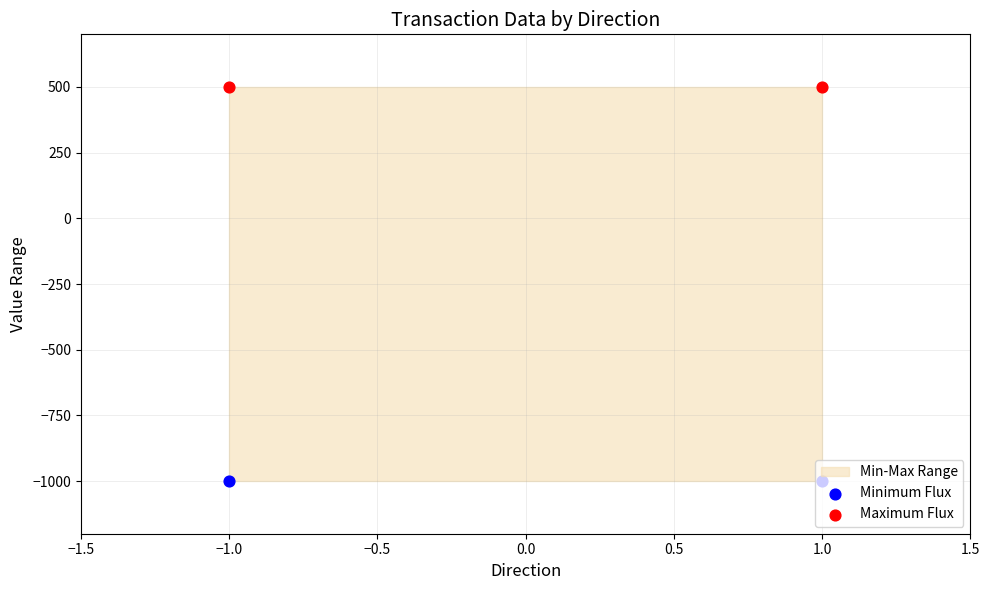

Is the value of Minimum Flux at 1.0 greater than the value of Maximum Flux at 1.0?

No